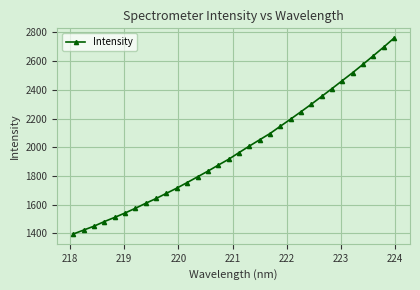

True or false: there are more than 1 points higher than both neighbors.

False